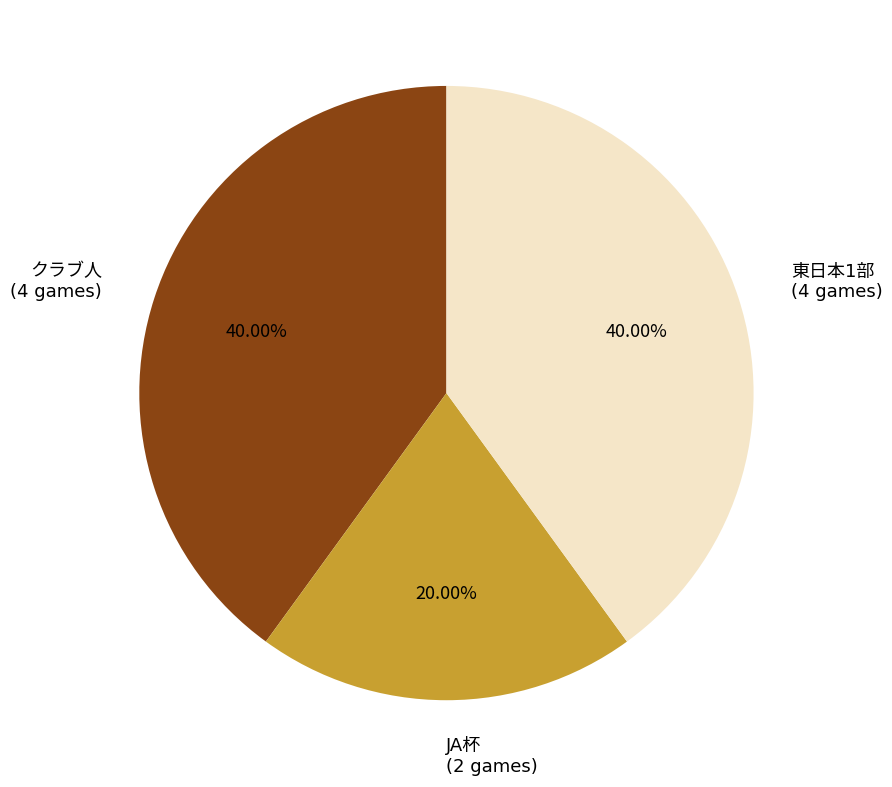

Is there any slice that represents more than half of the pie?

No